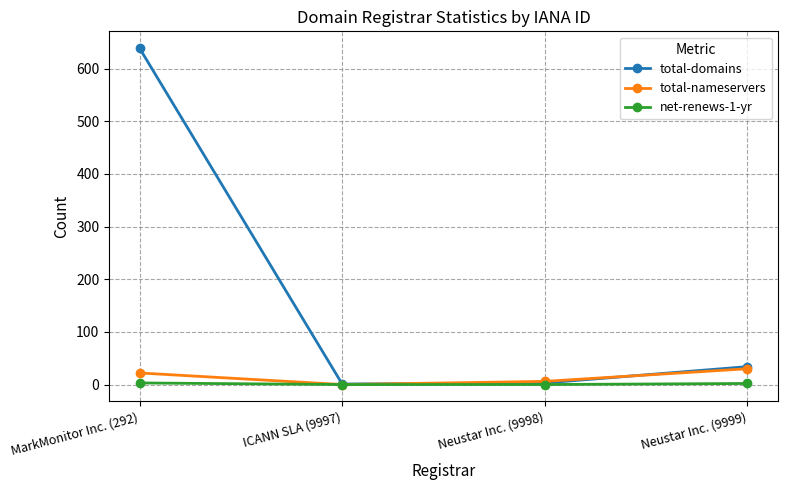

Which series has the largest range (max minus min)?

total-domains